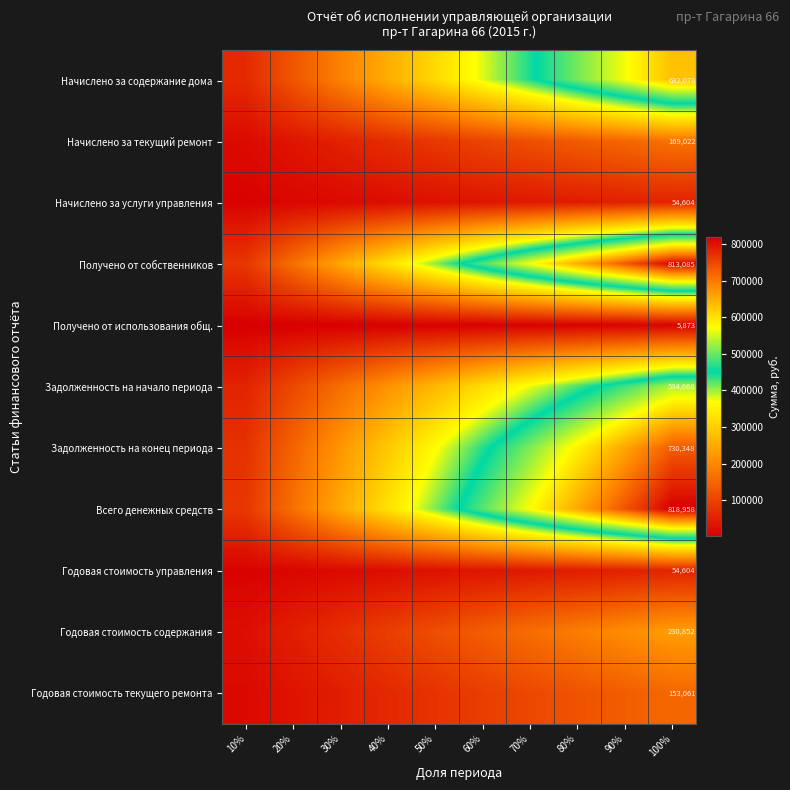

Between 40% and 10%, which is larger?

40%